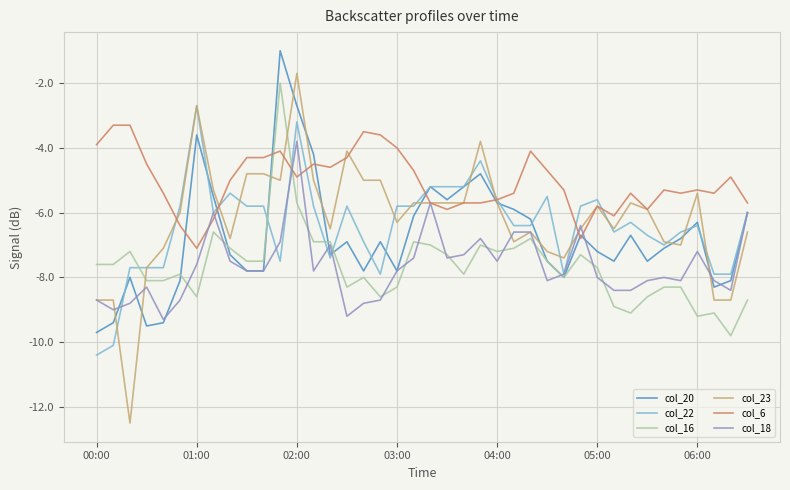

What is the maximum value for col_16?

-2.0